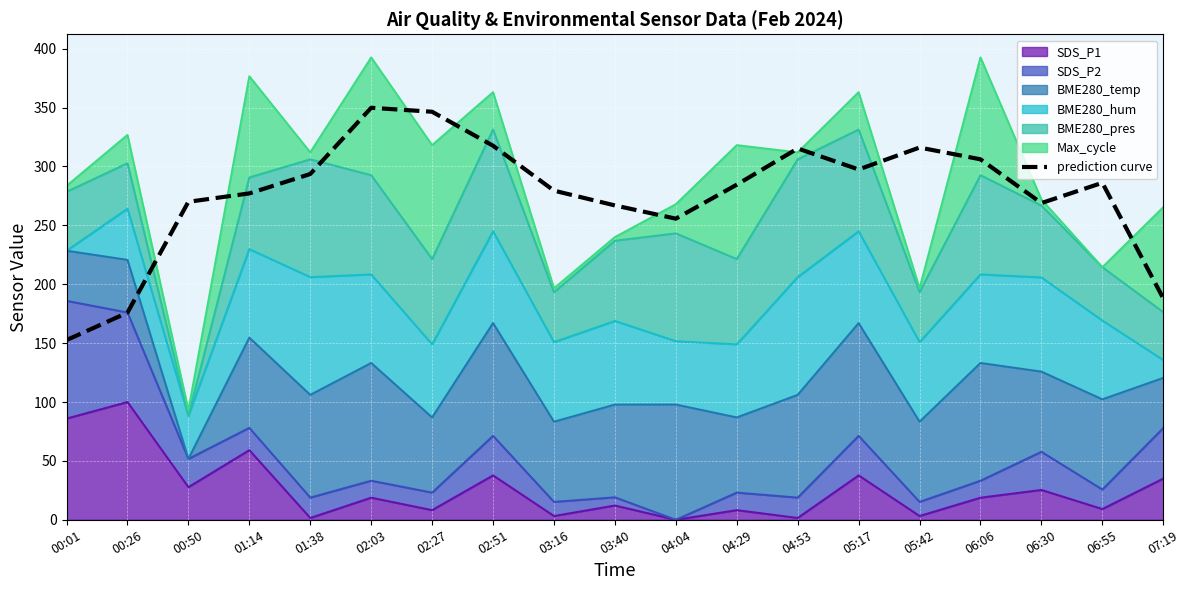

List the labels in order of value, largest first.

02:03, 02:27, 02:51, 05:42, 04:53, 06:06, 05:17, 01:38, 06:55, 04:29, 03:16, 01:14, 00:50, 06:30, 03:40, 04:04, 07:19, 00:26, 00:01